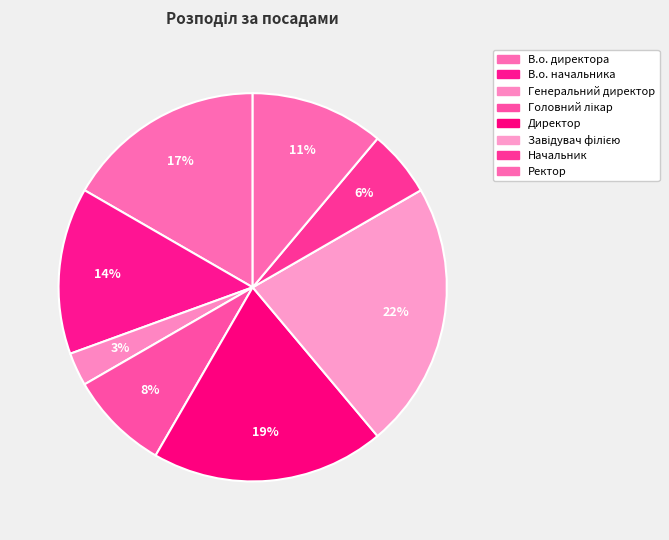

To the nearest percent, what portion does Начальник represent?

6%